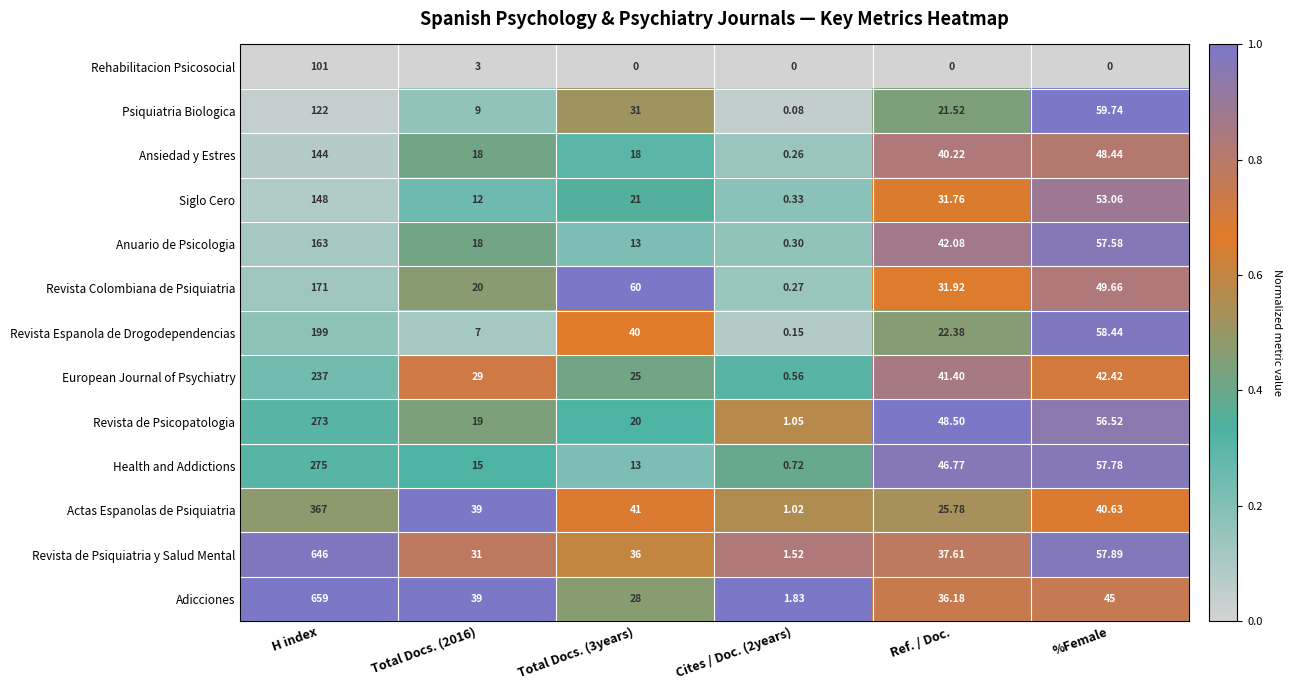

At how many categories does at least one series exceed 0?

6